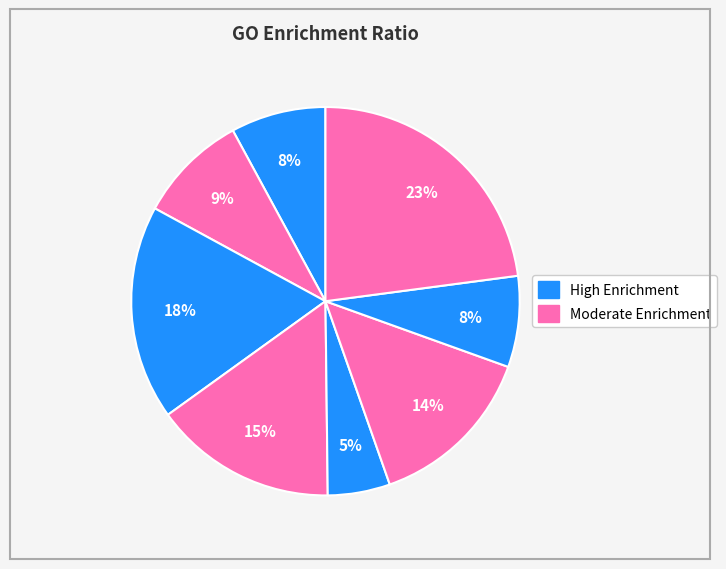

Count the number of slices in the pie.

8